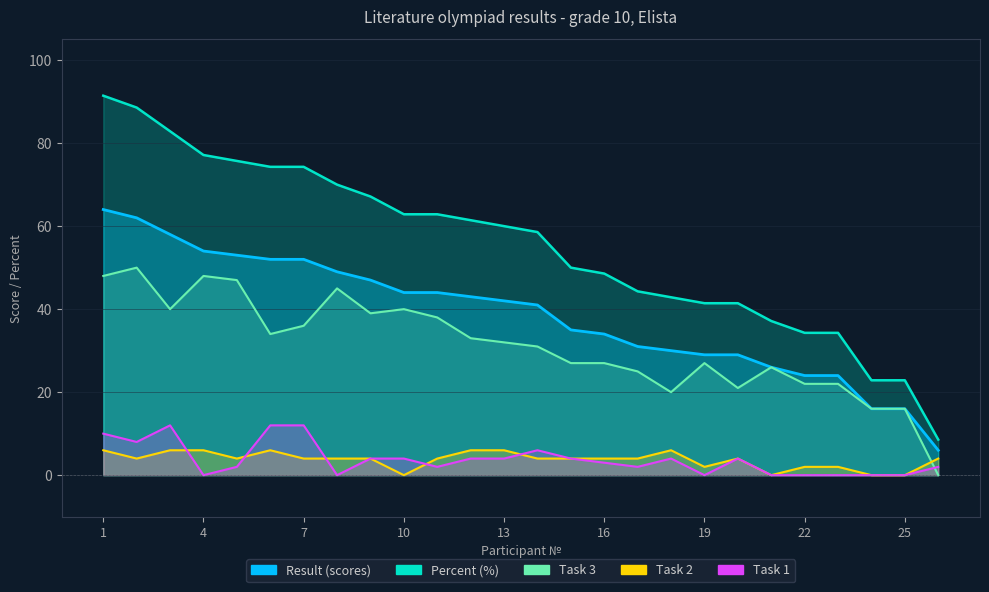

Reading left to right, list all the values displayed in this chart.

result_scores: 1=64.0	2=62.0	3=58.0	4=54.0	5=53.0	6=52.0	7=52.0	8=49.0	9=47.0	10=44.0	11=44.0	12=43.0	13=42.0	14=41.0	15=35.0	16=34.0	17=31.0	18=30.0	19=29.0	20=29.0	21=26.0	22=24.0	23=24.0	24=16.0	25=16.0	26=6.0
percent: 1=91.4	2=88.6	3=82.9	4=77.1	5=75.7	6=74.3	7=74.3	8=70.0	9=67.1	10=62.9	11=62.9	12=61.4	13=60.0	14=58.6	15=50.0	16=48.6	17=44.3	18=42.9	19=41.4	20=41.4	21=37.1	22=34.3	23=34.3	24=22.9	25=22.9	26=8.6
task1: 1=10.0	2=8.0	3=12.0	4=0.0	5=2.0	6=12.0	7=12.0	8=0.0	9=4.0	10=4.0	11=2.0	12=4.0	13=4.0	14=6.0	15=4.0	16=3.0	17=2.0	18=4.0	19=0.0	20=4.0	21=0.0	22=0.0	23=0.0	24=0.0	25=0.0	26=2.0
task2: 1=6.0	2=4.0	3=6.0	4=6.0	5=4.0	6=6.0	7=4.0	8=4.0	9=4.0	10=0.0	11=4.0	12=6.0	13=6.0	14=4.0	15=4.0	16=4.0	17=4.0	18=6.0	19=2.0	20=4.0	21=0.0	22=2.0	23=2.0	24=0.0	25=0.0	26=4.0
task3: 1=48.0	2=50.0	3=40.0	4=48.0	5=47.0	6=34.0	7=36.0	8=45.0	9=39.0	10=40.0	11=38.0	12=33.0	13=32.0	14=31.0	15=27.0	16=27.0	17=25.0	18=20.0	19=27.0	20=21.0	21=26.0	22=22.0	23=22.0	24=16.0	25=16.0	26=0.0